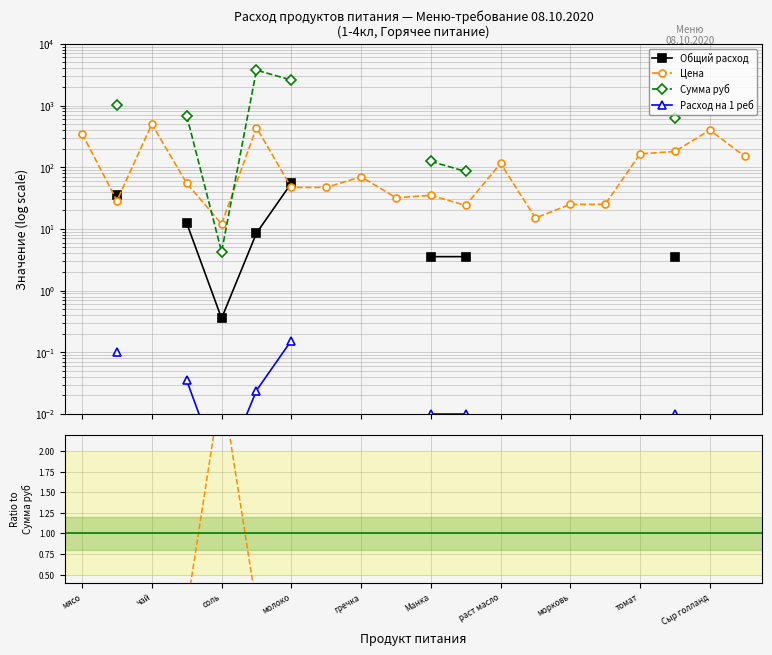

What position from the left is Сыр голланд?

19